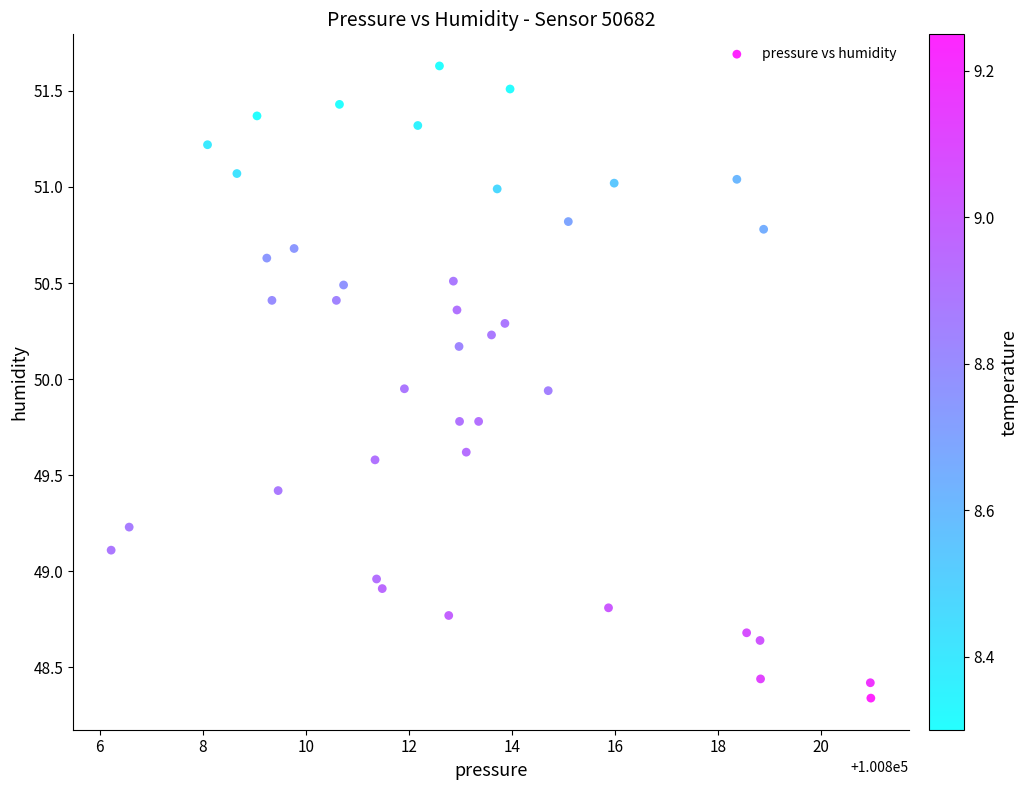

What is the range of X values (max minus min)?

14.7